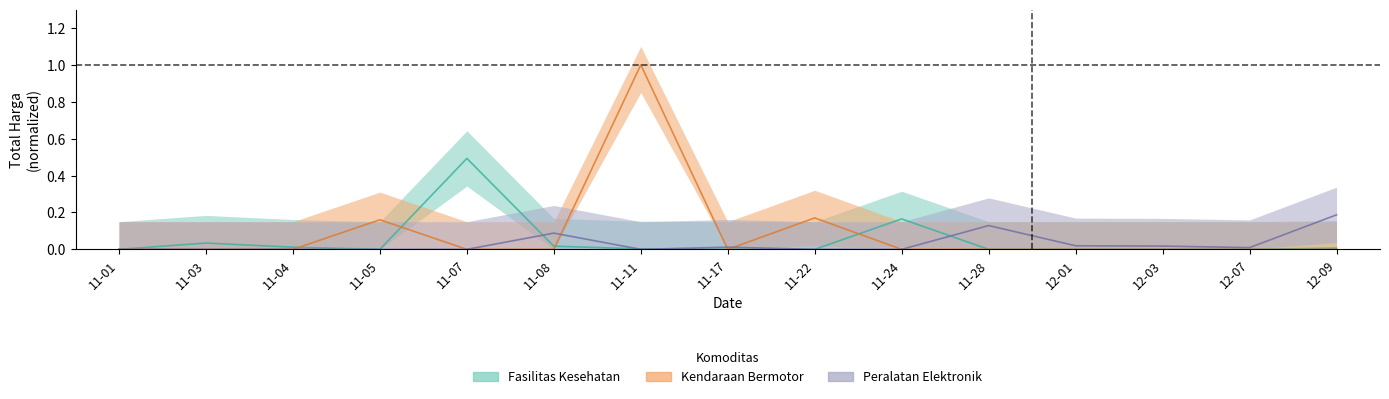

List the labels in order of Fasilitas Kesehatan value, largest first.

11-07, 11-24, 11-03, 11-08, 11-04, 12-09, 11-11, 11-01, 11-05, 11-17, 11-22, 11-28, 12-01, 12-03, 12-07